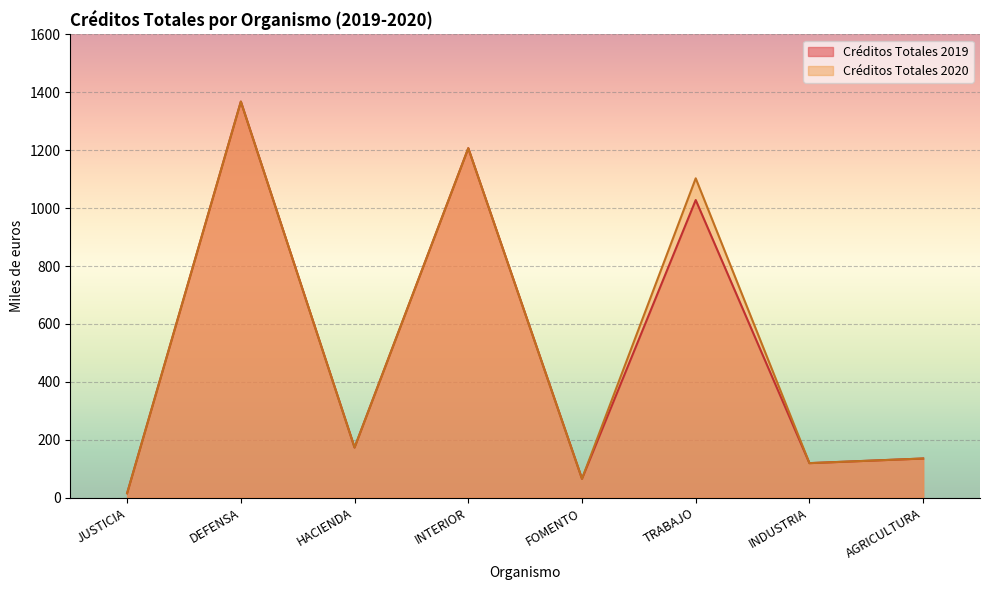

In Créditos Totales 2019, how many points are lower than both neighbors (excluding endpoints)?

3